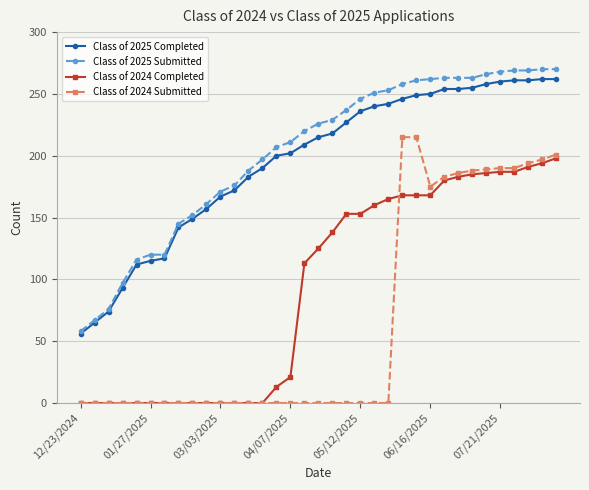

What is the maximum value for Class of 2025 Completed?

262